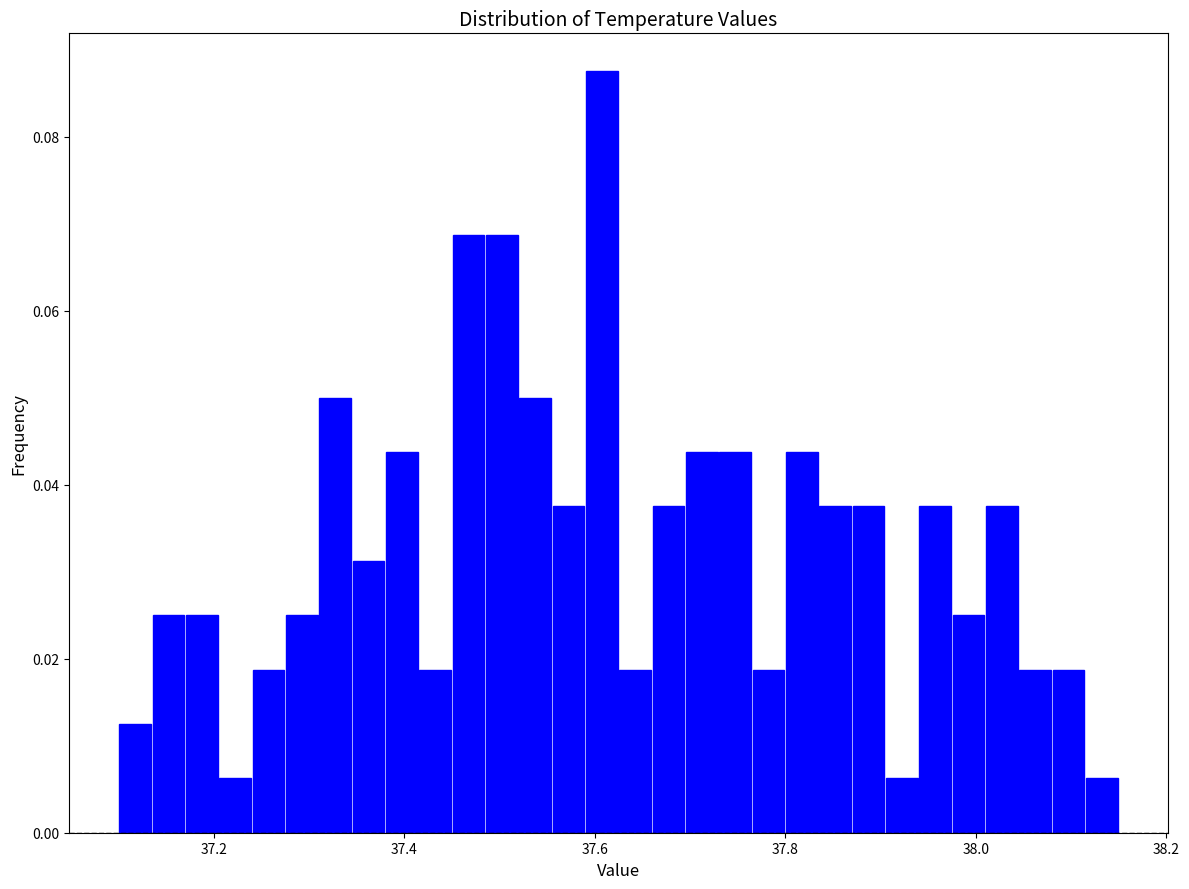

Around what value on the x-axis is the tallest bar? Give the approximate position of its centre, as read against the axis.

37.60